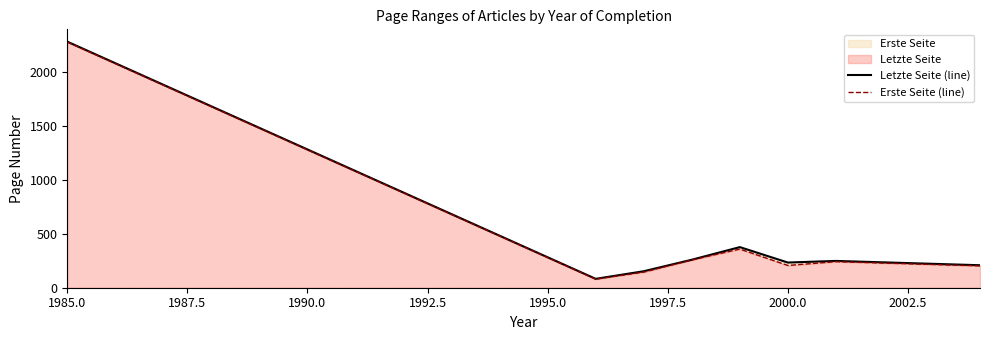

Which has a higher value, 1985.0 or 2000.0?

1985.0